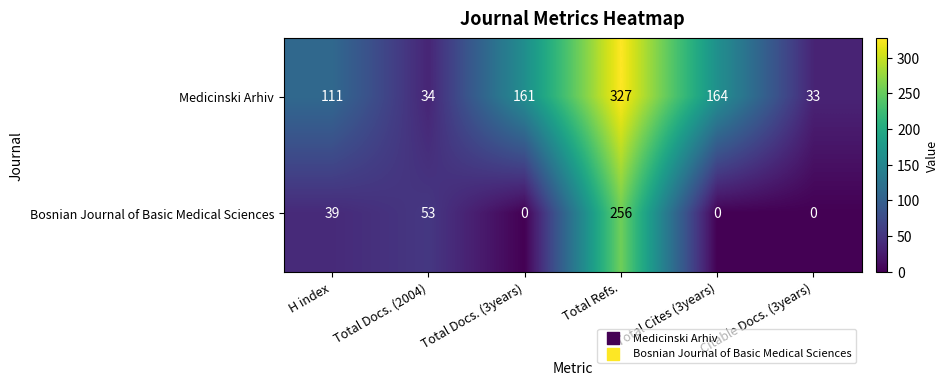

At which category does the chart reach its peak across all series?

Total Refs.